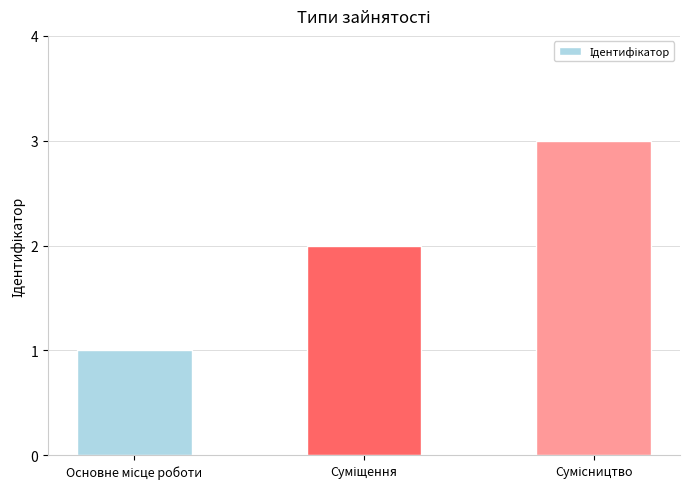

What is the sum of all values?

6